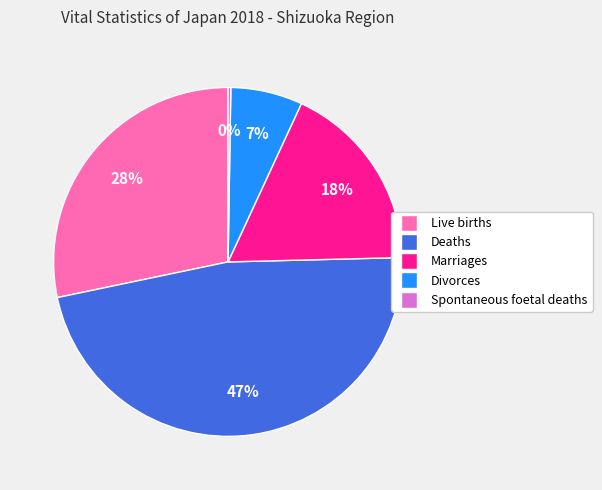

Combined, do Marriages and Divorces account for over 50%?

No